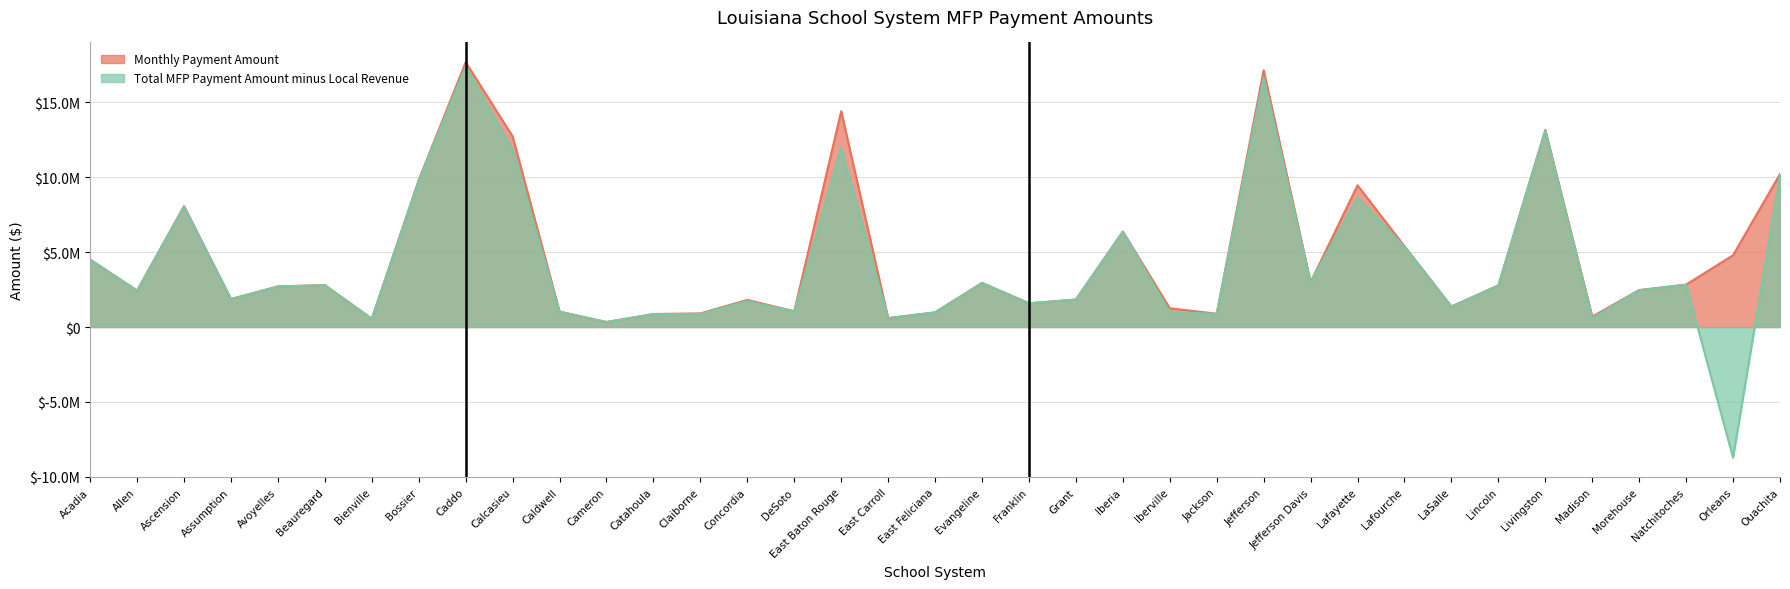

Rank the series by their maximum value, from highest to lowest.

Monthly Payment Amount, Total MFP Payment Amount minus Local Revenue